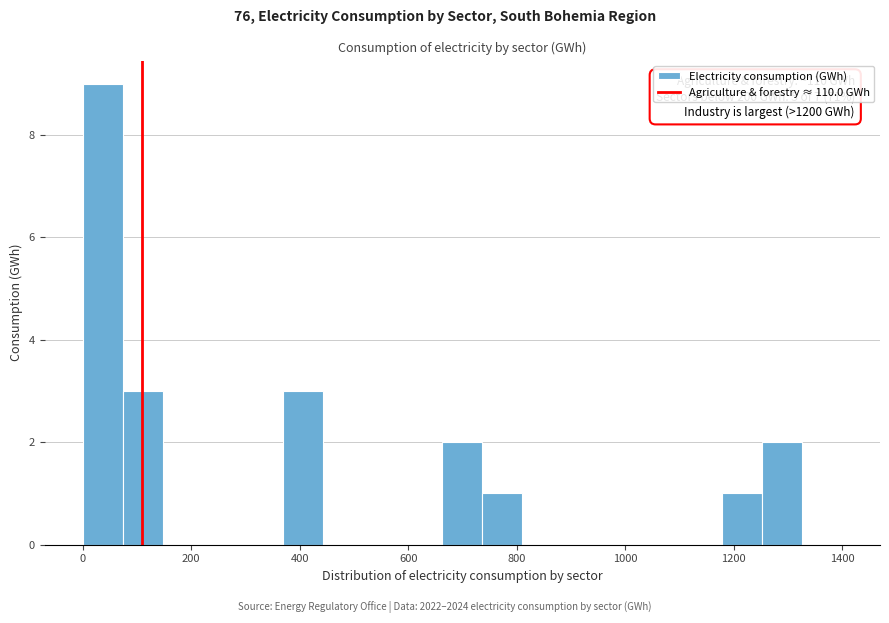

Around what value on the x-axis is the tallest bar? Give the approximate position of its centre, as read against the axis.

40